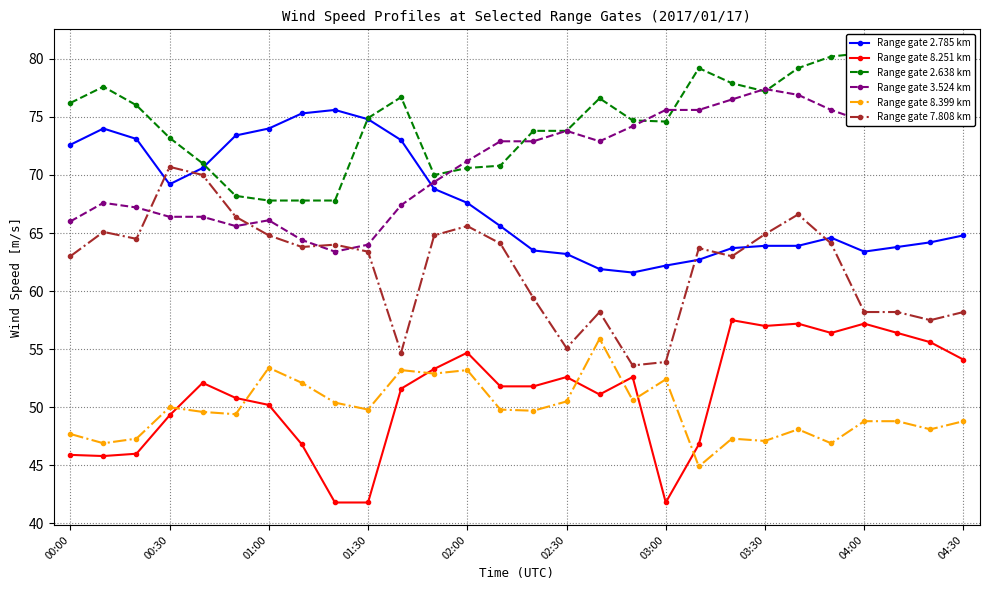

True or false: Range gate 2.638 km has more than 0 interior local peaks.

True